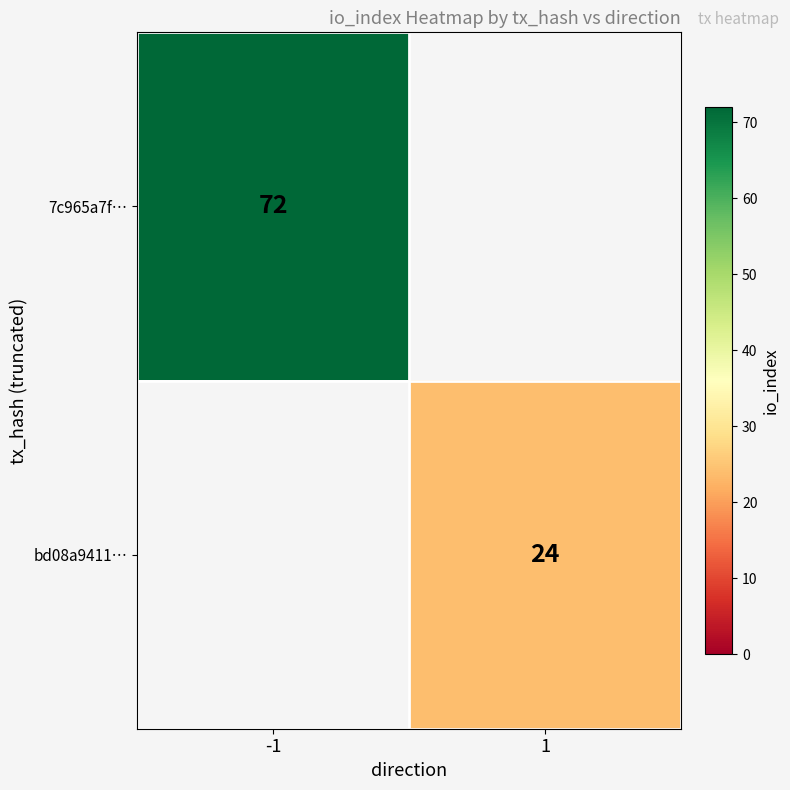

The value of bd08a9411… at 1 is 14. True or false?

False